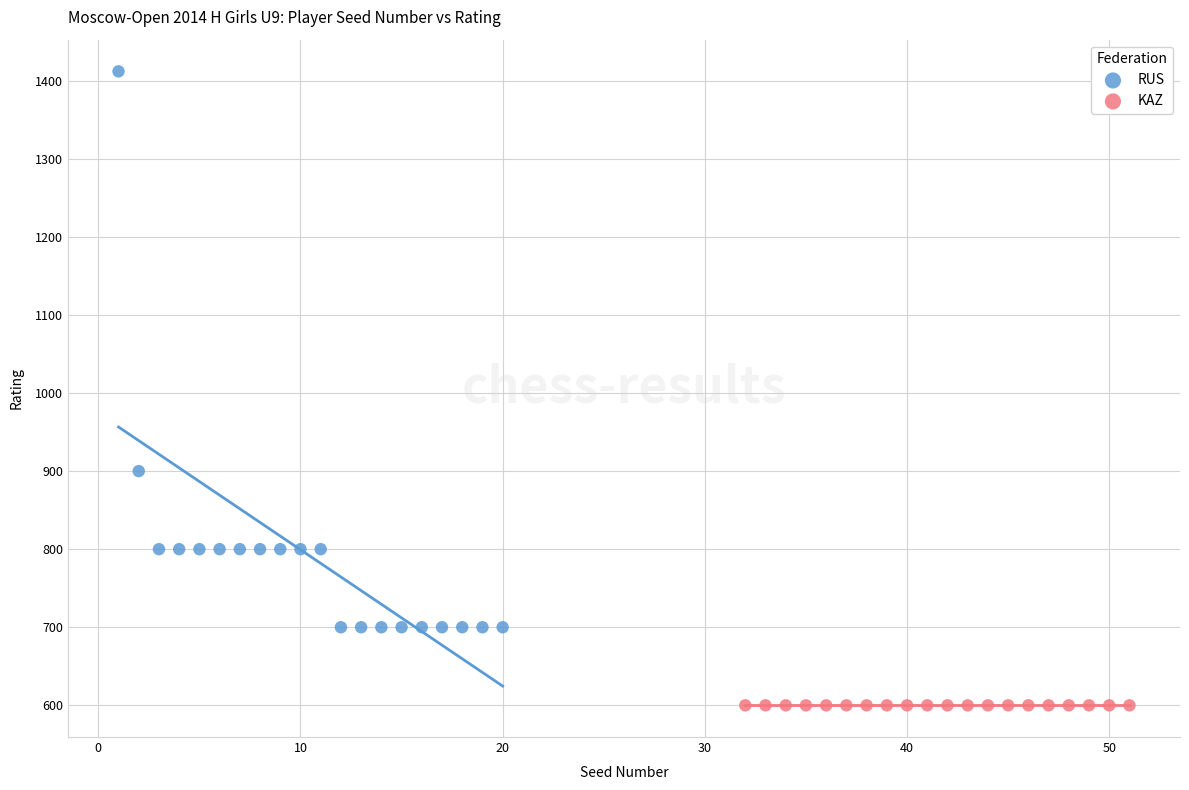

Which series reaches the minimum Y coordinate?

KAZ